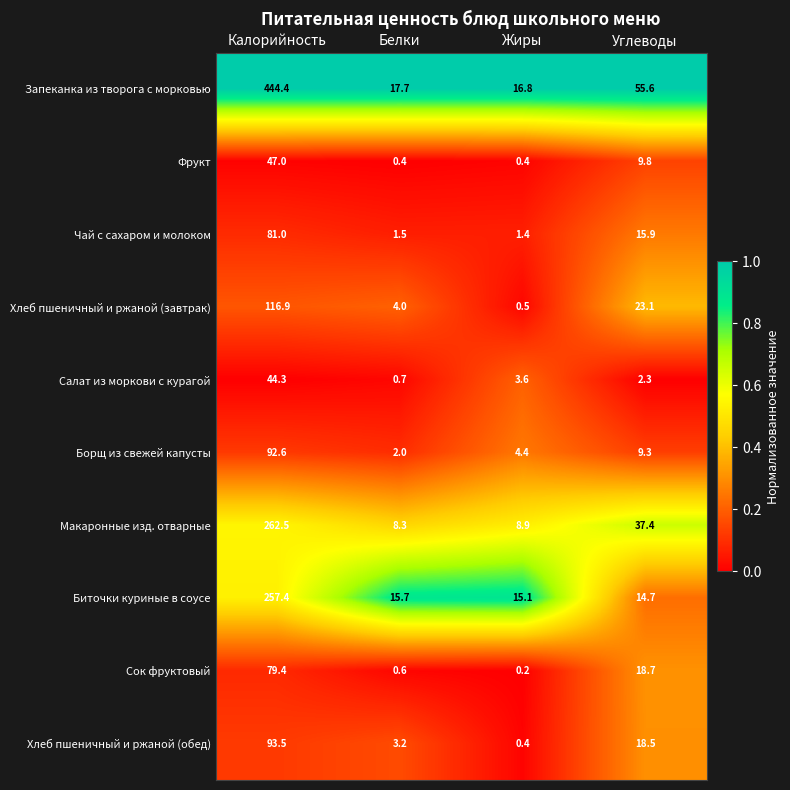

The value of Биточки куриные в соусе at Углеводы is 26.2. True or false?

False